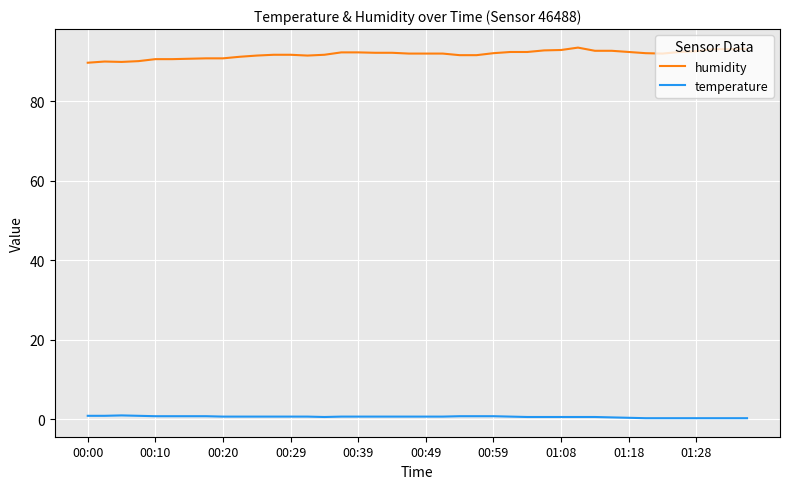

What is the minimum value shown in the chart?

0.3